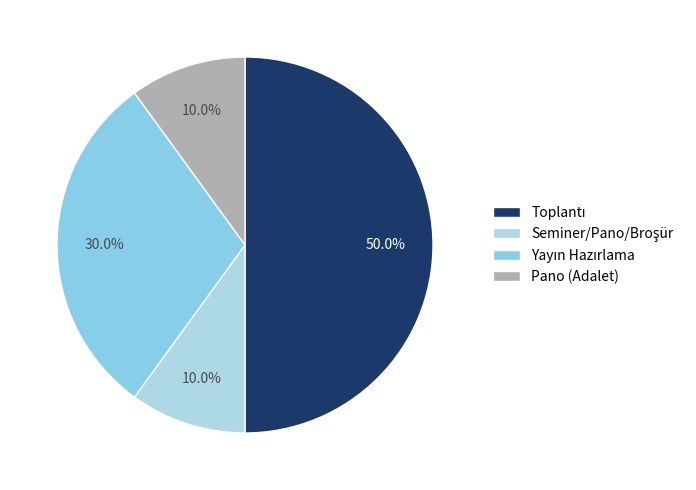

Count the number of slices in the pie.

4